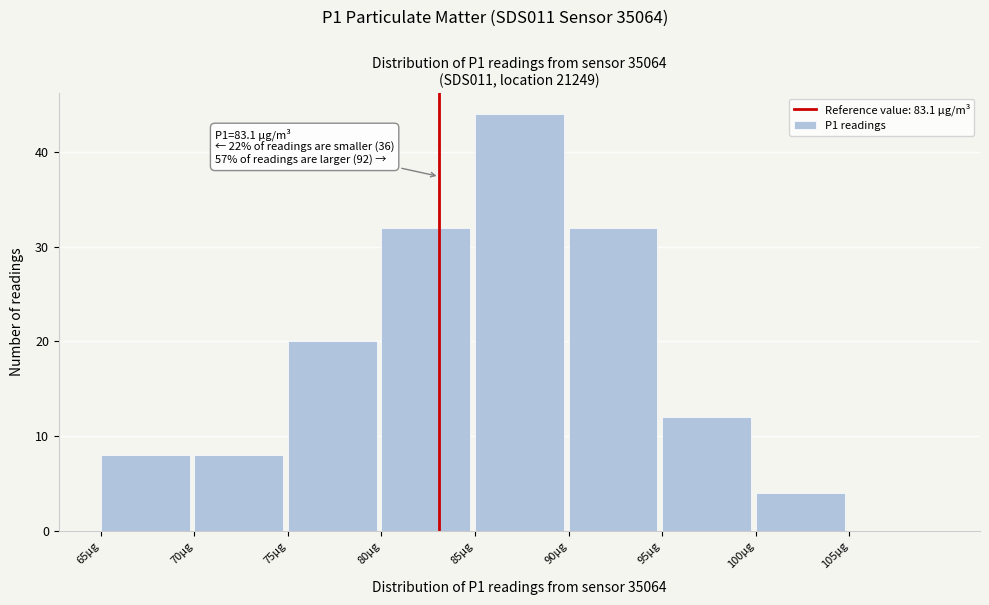

Which range on the x-axis has the tallest bar?

85 to 90